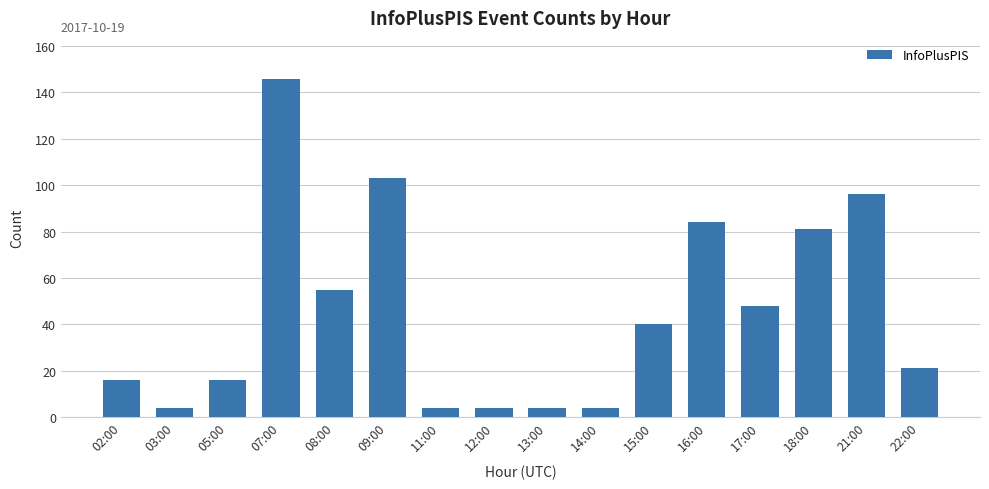

Are the bars horizontal?

No